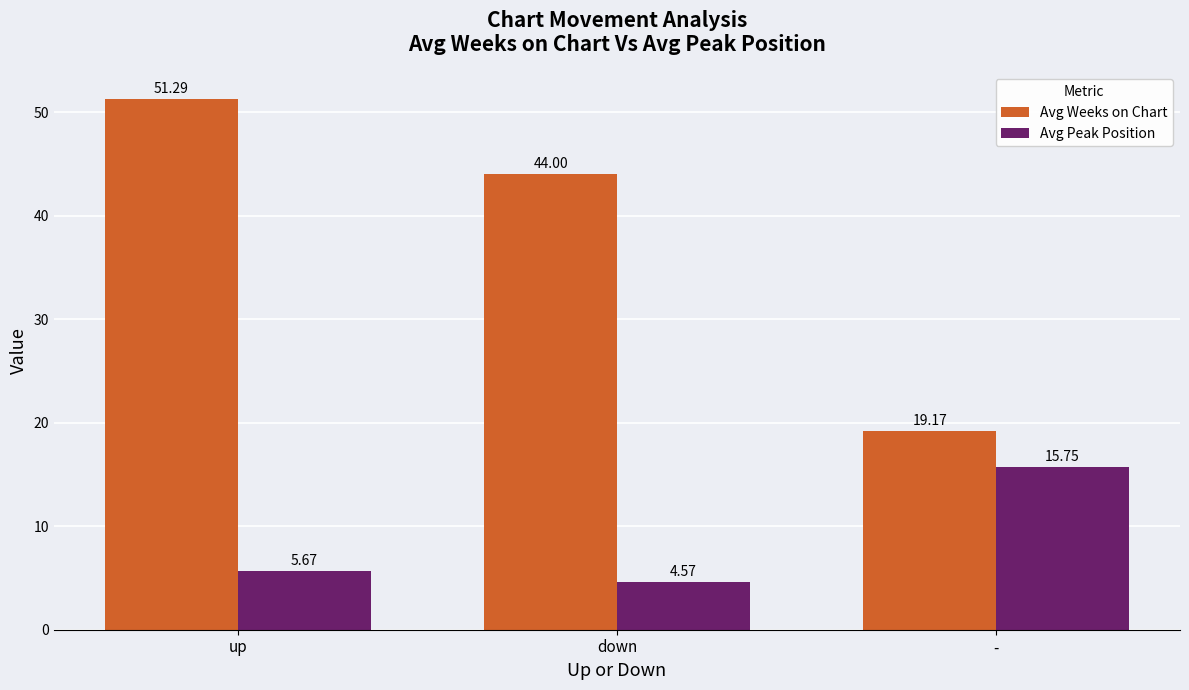

Where is Avg Peak Position nearest to the value 10?

up